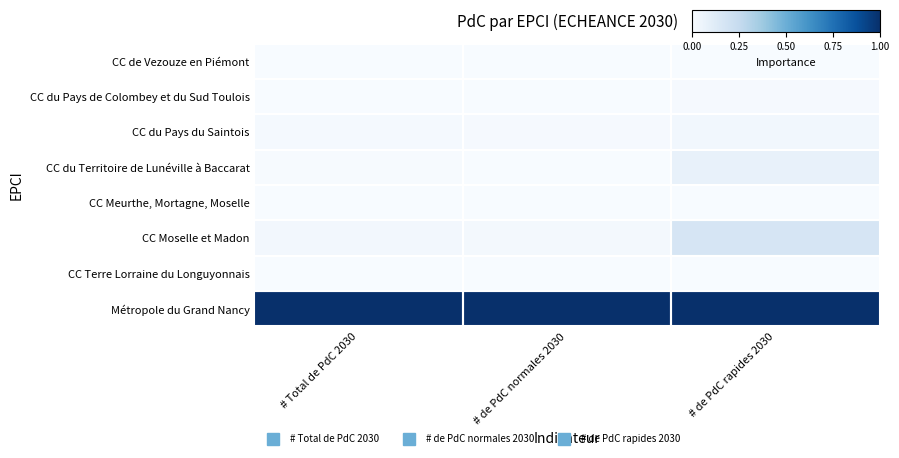

Between # de PdC normales 2030 and # Total de PdC 2030, which is larger?

# de PdC normales 2030